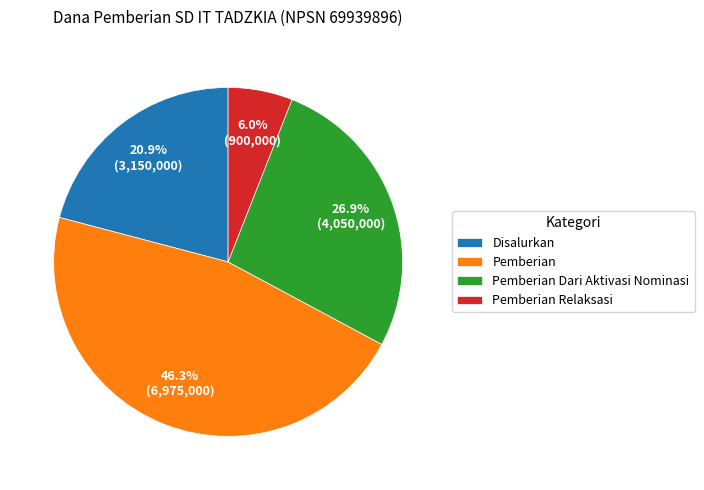

Rank the categories by value from highest to lowest.

Pemberian, Pemberian Dari Aktivasi Nominasi, Disalurkan, Pemberian Relaksasi